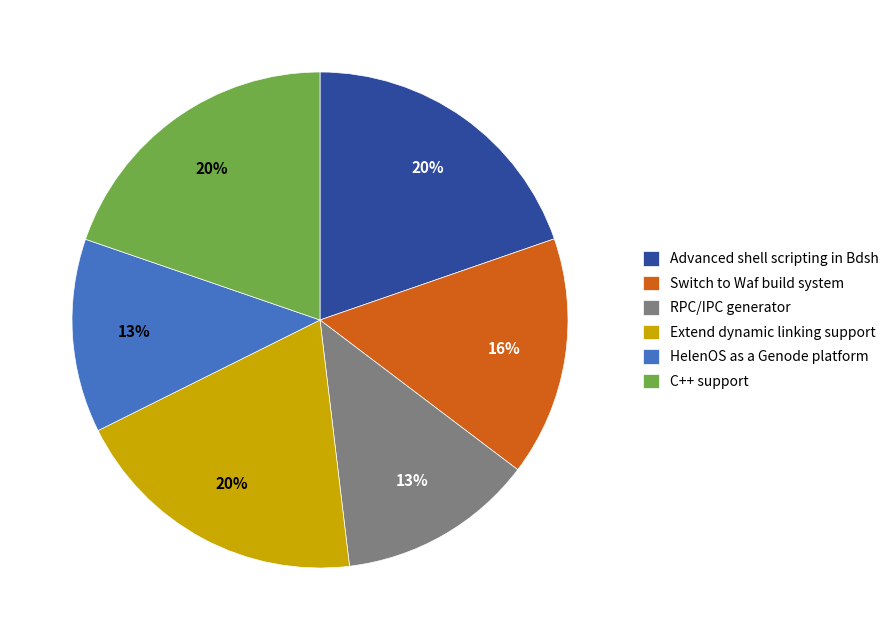

Is there any slice that represents more than half of the pie?

No